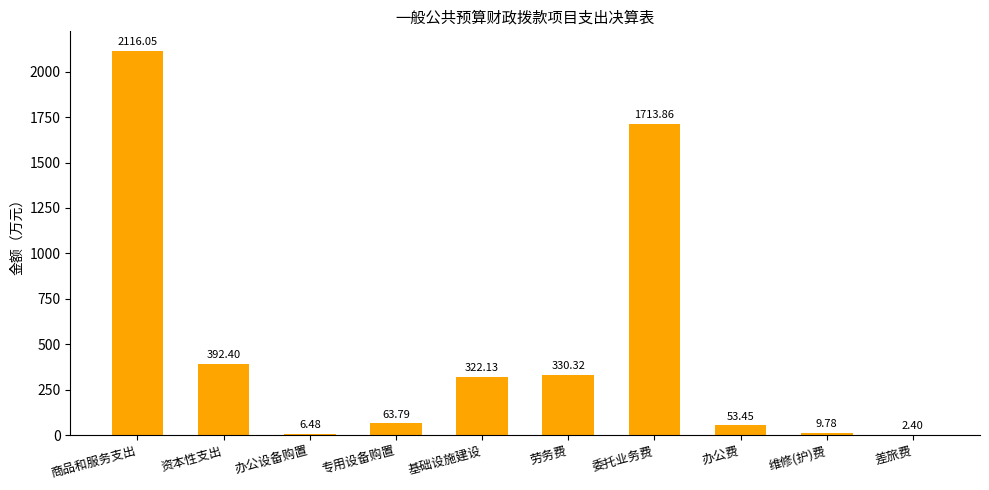

Where is the data nearest to the value 1059?

委托业务费